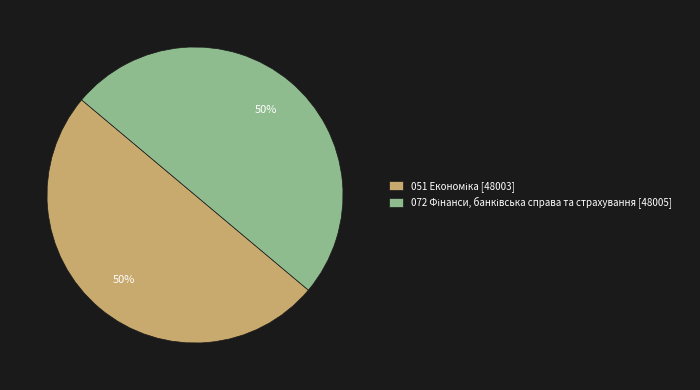

To the nearest percent, what is the average slice percentage?

50%